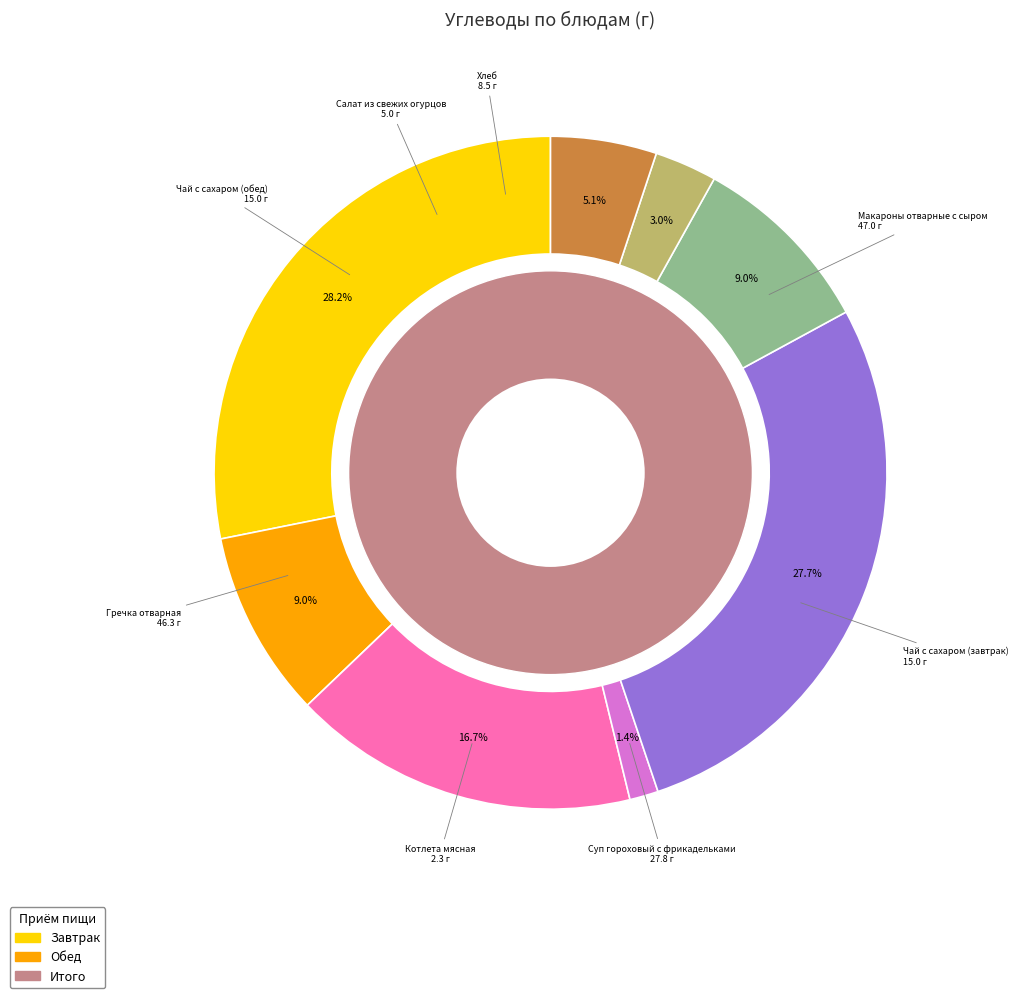

What is the smallest slice in the pie chart?

Котлета мясная